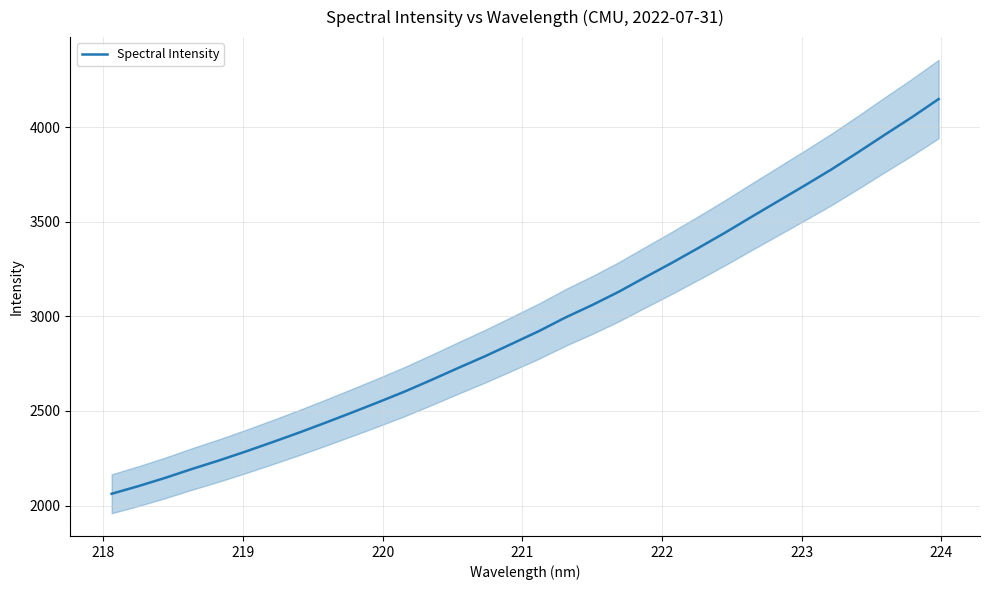

What is the minimum value for Spectral Intensity?

2062.2